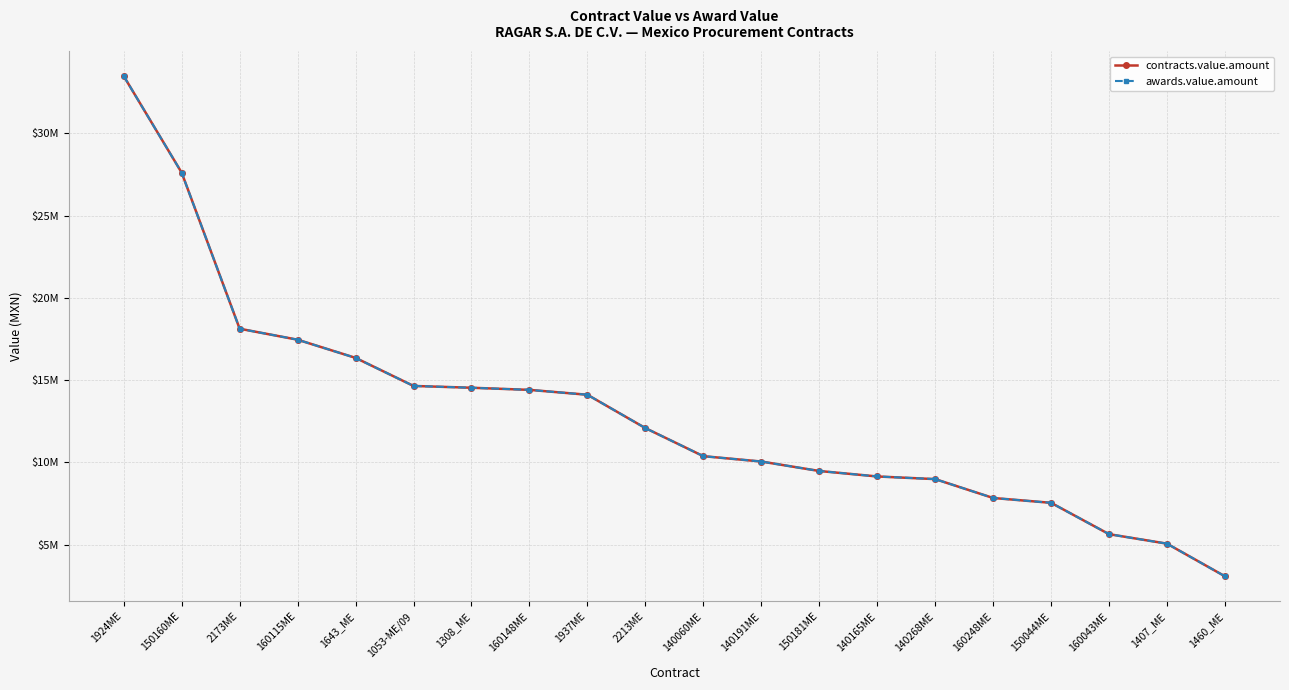

Does the chart have visible grid lines?

Yes